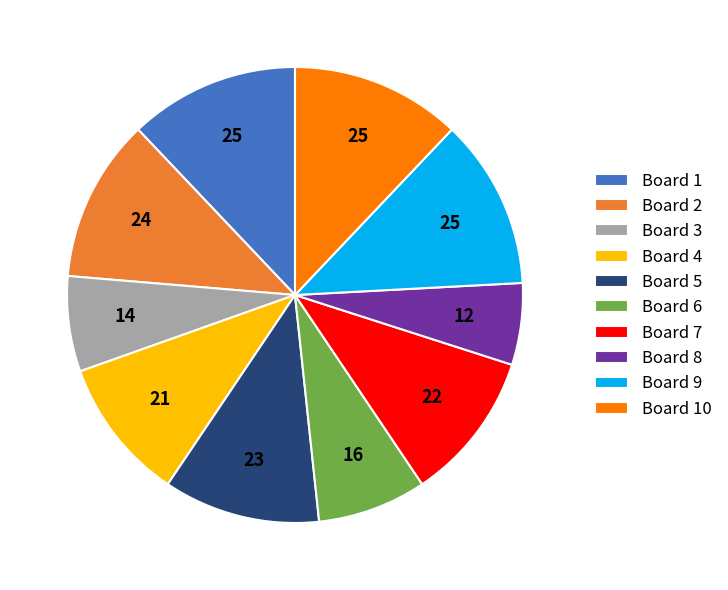

Is Board 10 the majority of the pie?

No